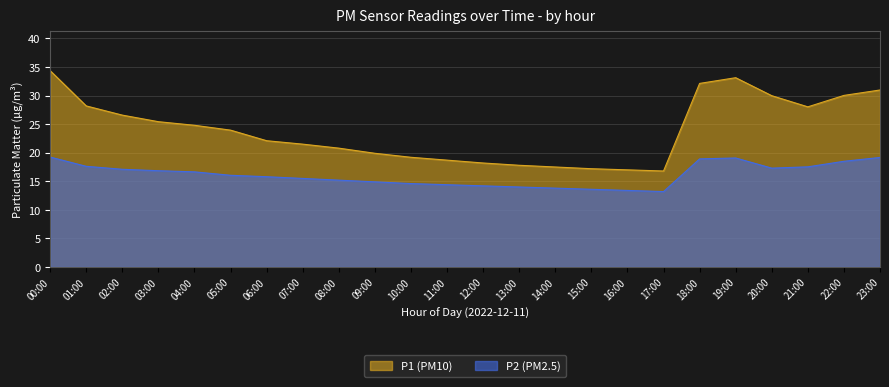

Between 00:00 and 04:00, which series saw the biggest shift?

P1